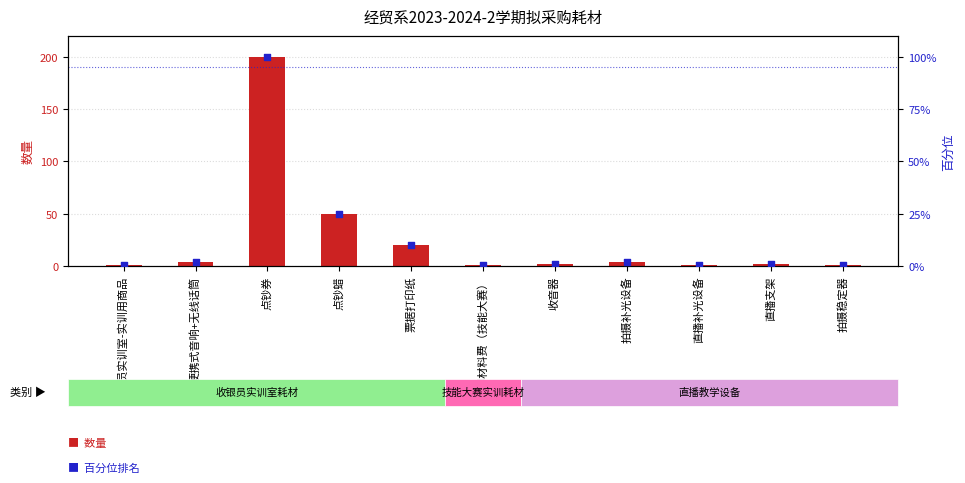

Which series has the largest Y range (max minus min)?

数量（件/套/扎/盒/捆/批/台/只）